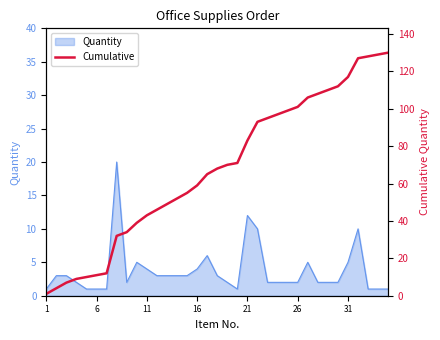

Which label corresponds to the largest value in the chart?

34